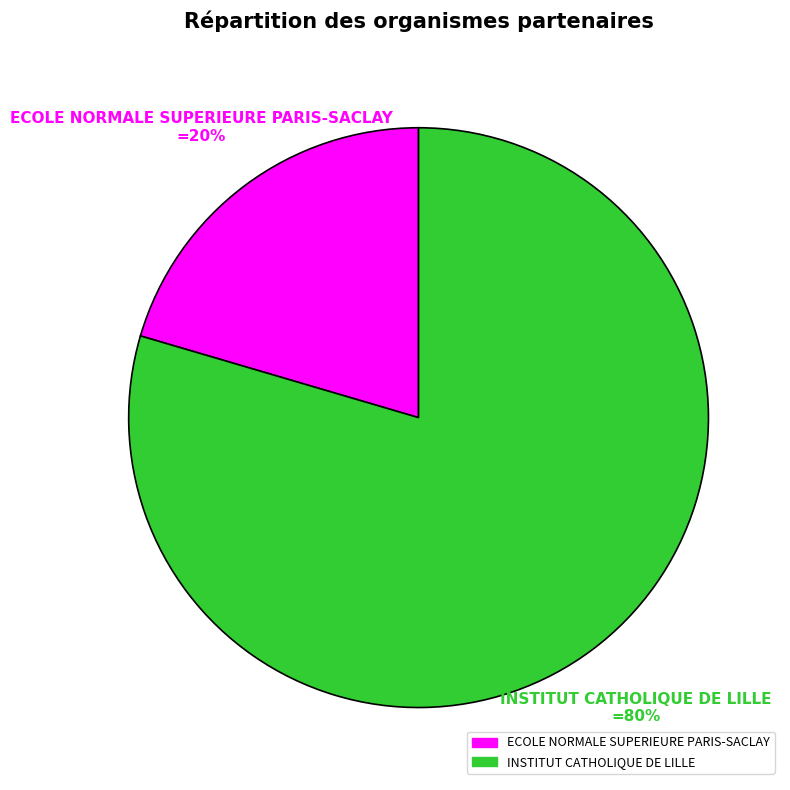

True or false: ECOLE NORMALE SUPERIEURE PARIS-SACLAY accounts for 20% of the total.

True